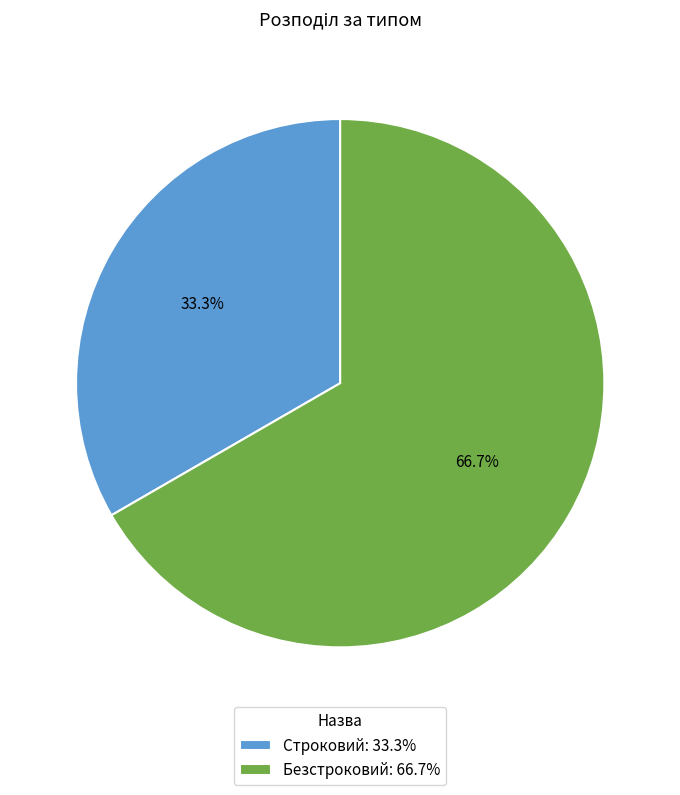

Which slice is the smallest?

Строковий